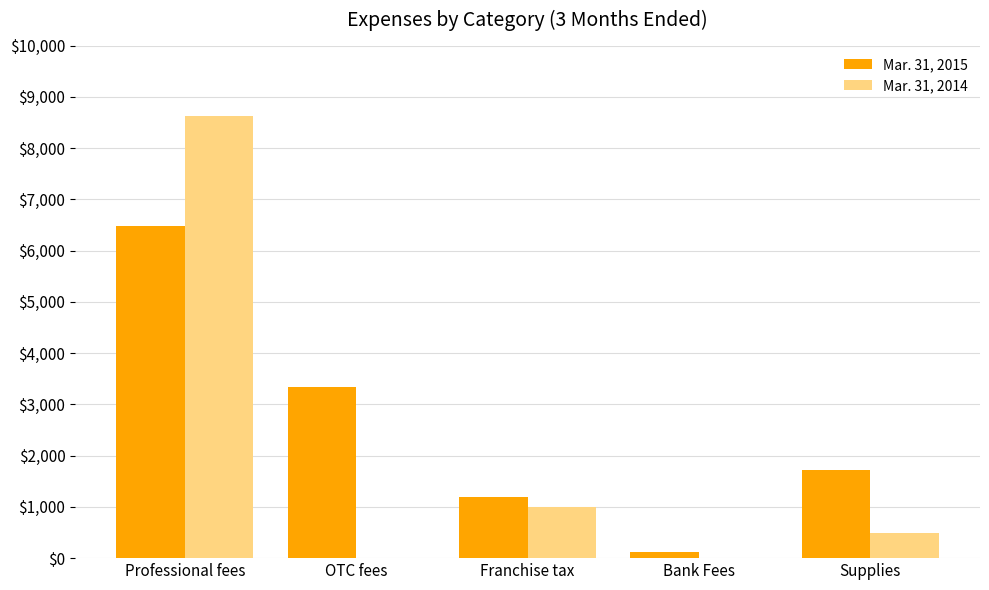

Which label corresponds to the largest value in the chart?

Professional fees